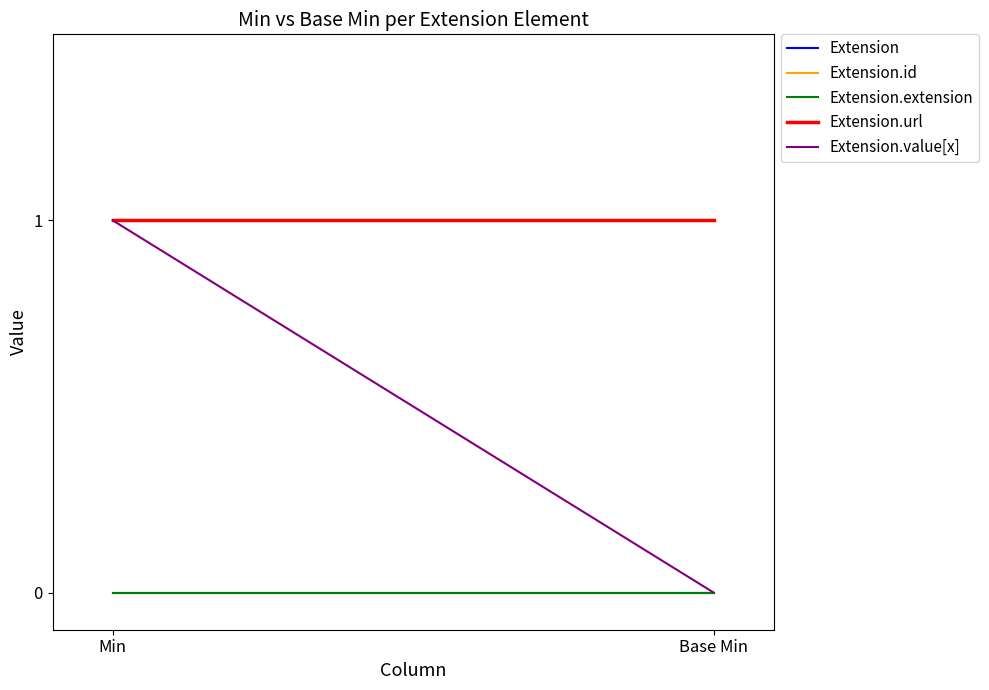

At which category is the sum across all series the highest?

Min